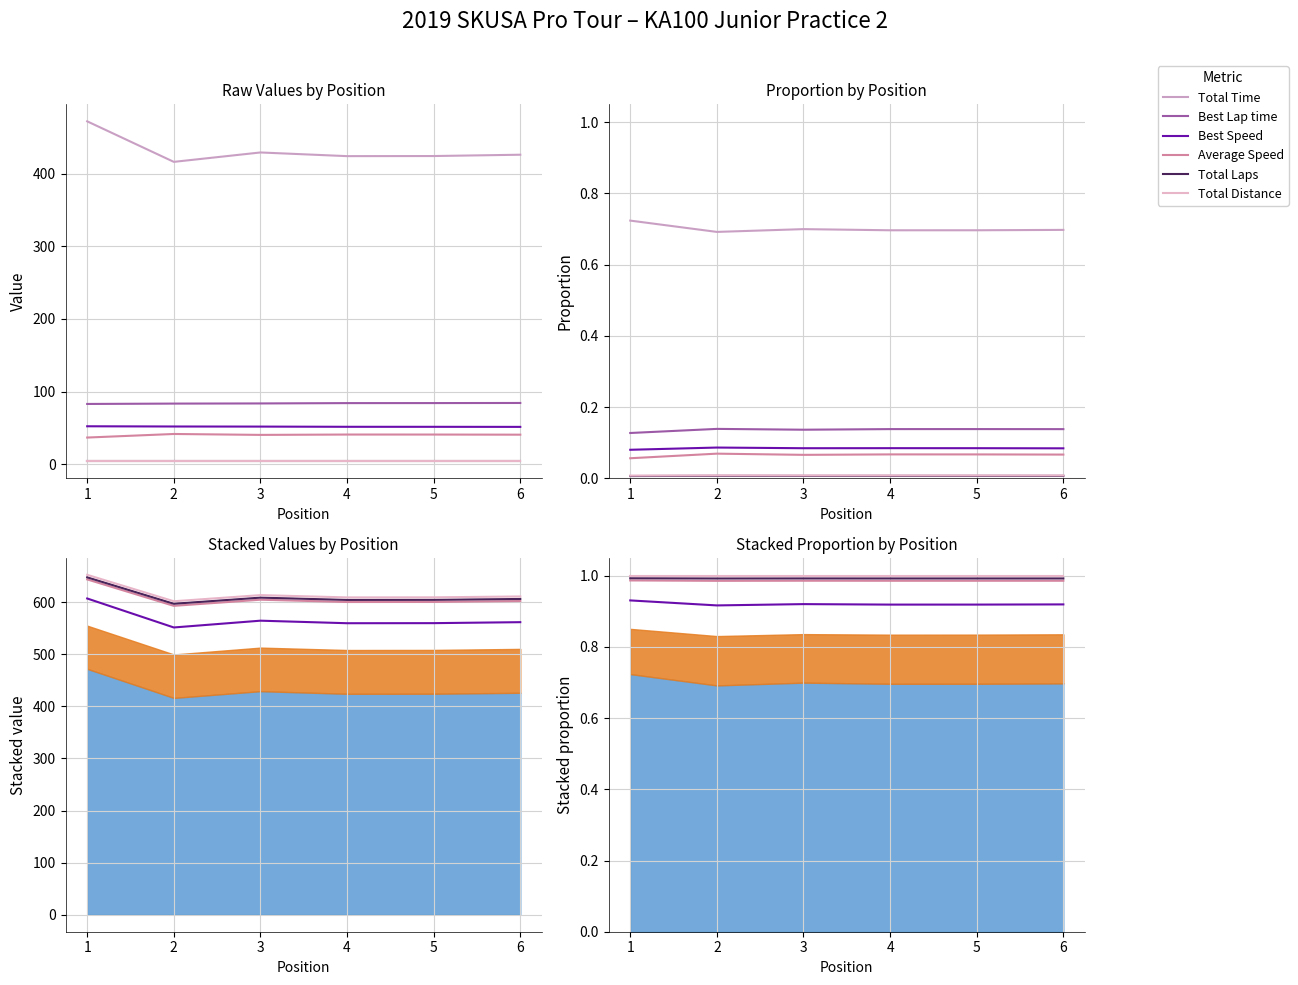

Reading left to right, transcribe all the data shown in this chart.

Total Time: 0.7	0.7	0.7	0.7	0.7	0.7
Best Lap time: 0.1	0.1	0.1	0.1	0.1	0.1
Best Speed: 0.9	0.9	0.9	0.9	0.9	0.9
Average Speed: 1.0	1.0	1.0	1.0	1.0	1.0
Total Laps: 1.0	1.0	1.0	1.0	1.0	1.0
Total Distance: 1.0	1.0	1.0	1.0	1.0	1.0